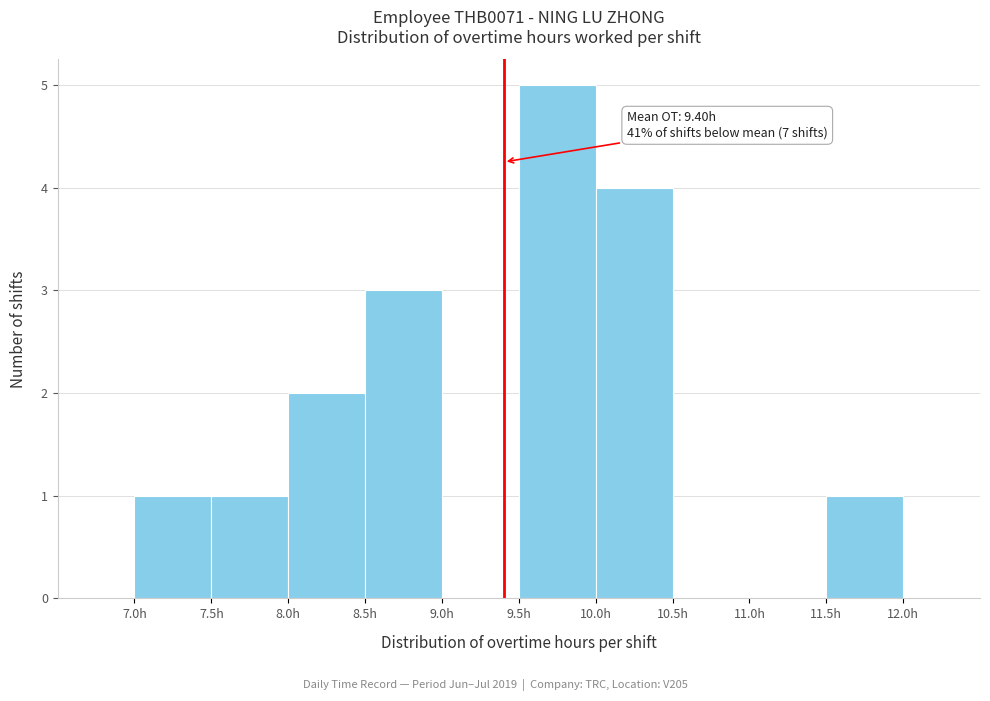

Which range on the x-axis has the tallest bar?

9.5 to 10.0